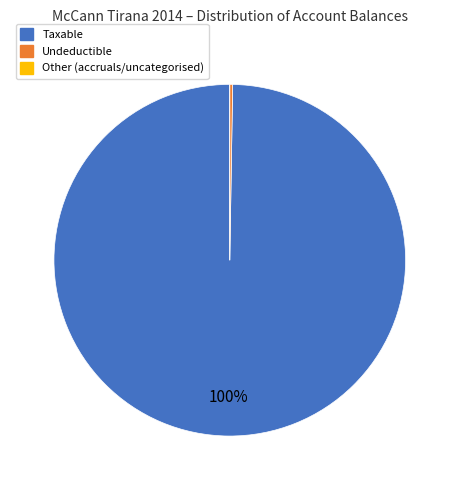

Which category has the biggest portion of the pie?

Taxable